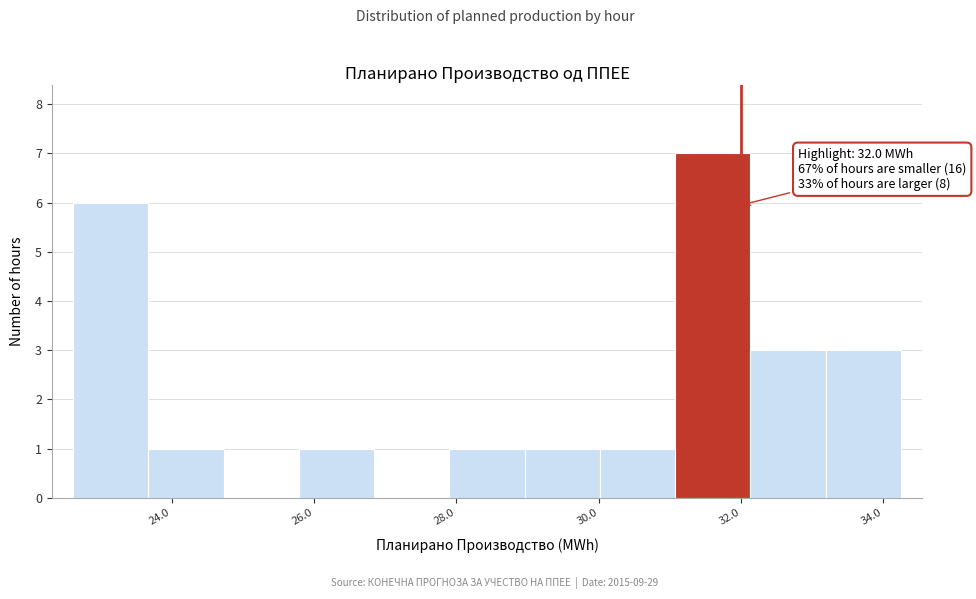

Over which range of the x-axis is the bar tallest?

31.0 to 32.2